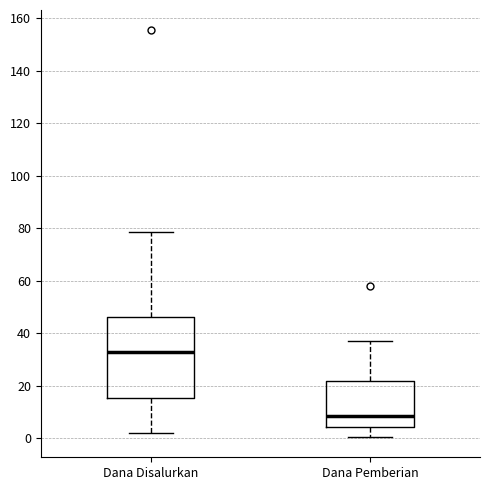

Reading left to right, read every box against the y-axis: the position of its median line, the range the box covers, and the ends of its whiskers. The values are not printed on the chart, so give them approximately, as read against the axis.

Dana Disalurkan: median 32, box 16 to 46, whiskers 2 to 78
Dana Pemberian: median 8, box 4 to 22, whiskers 0 to 38